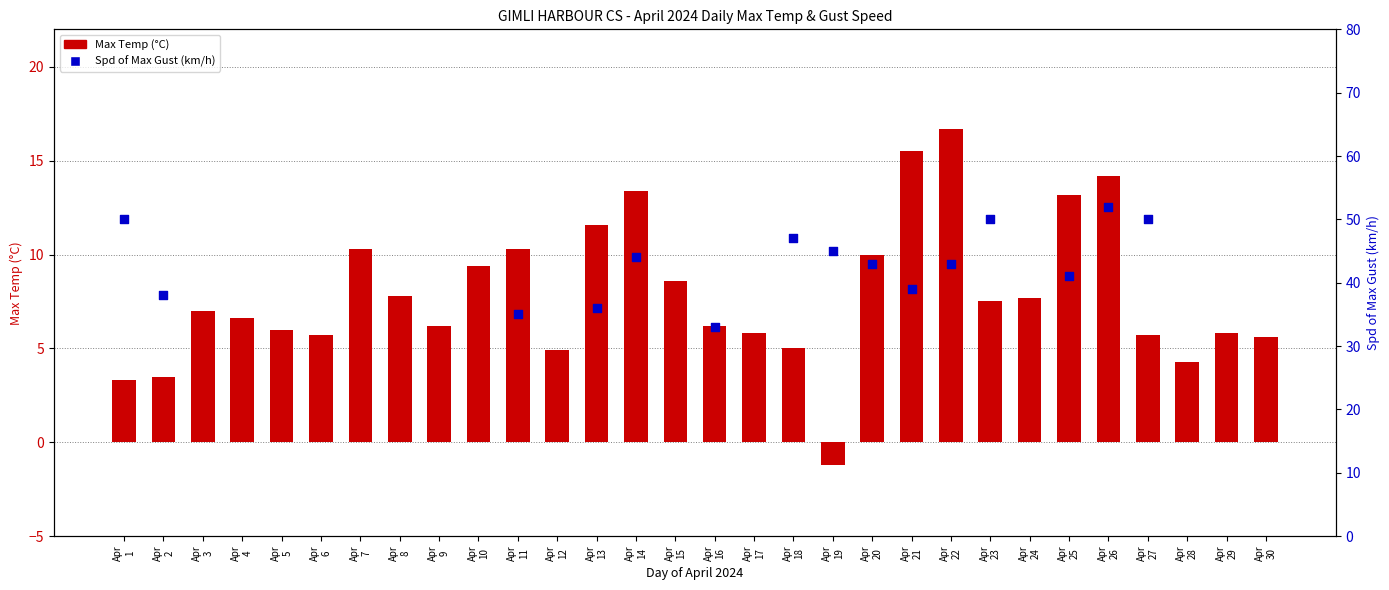

What is the ratio of the value at Apr 4 to the value at Apr 16?

1.1